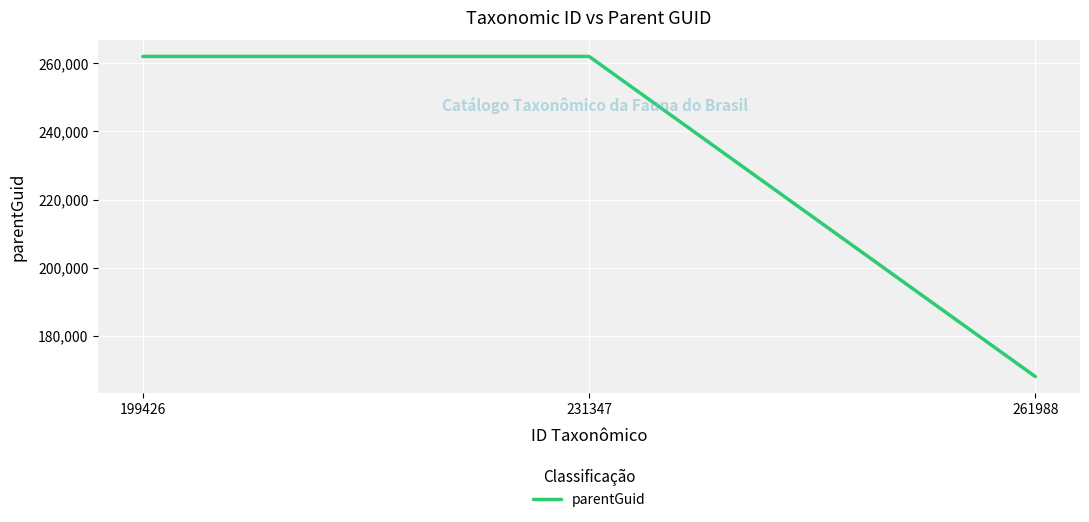

Reading right to left, extract all data points from this chart.

261988=168104	231347=261988	199426=261988